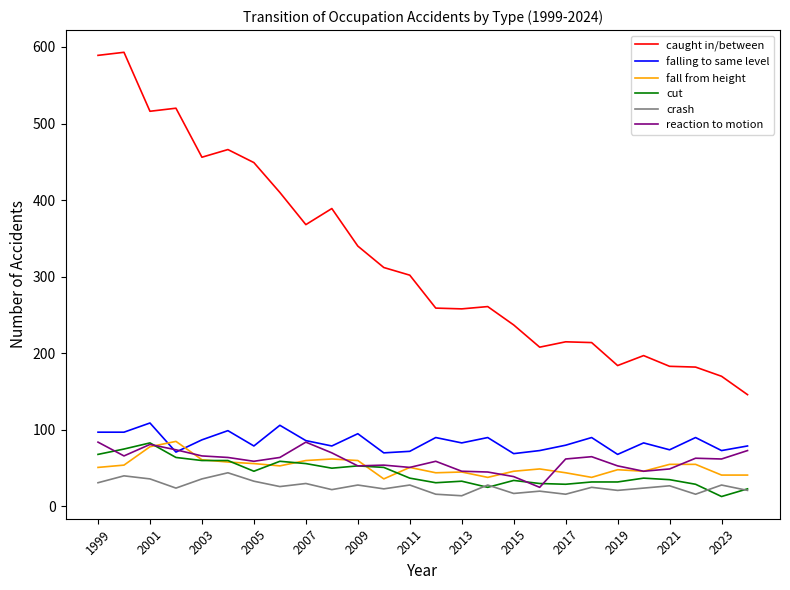

Which series has the largest range (max minus min)?

caught in/between